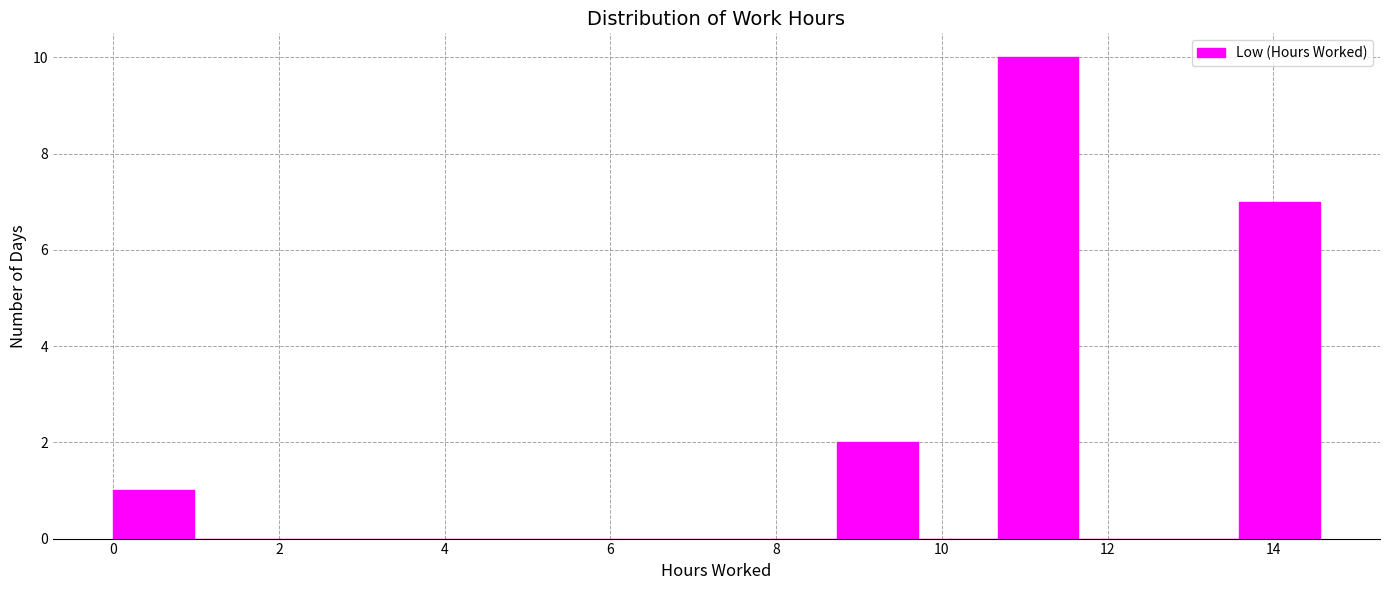

Reading left to right, transcribe this chart: for each bar, give the range it covers on the x-axis and its height. Neither the bar edges nor the heights are printed on the chart, so give them approximately, as read against the axes.

0.0 to 1.0: 1
1.0 to 2.0: 0
2.0 to 3.0: 0
3.0 to 3.8: 0
3.8 to 4.8: 0
4.8 to 5.8: 0
5.8 to 6.8: 0
6.8 to 7.8: 0
7.8 to 8.8: 0
8.8 to 9.8: 2
9.8 to 10.6: 0
10.6 to 11.6: 10
11.6 to 12.6: 0
12.6 to 13.6: 0
13.6 to 14.6: 7